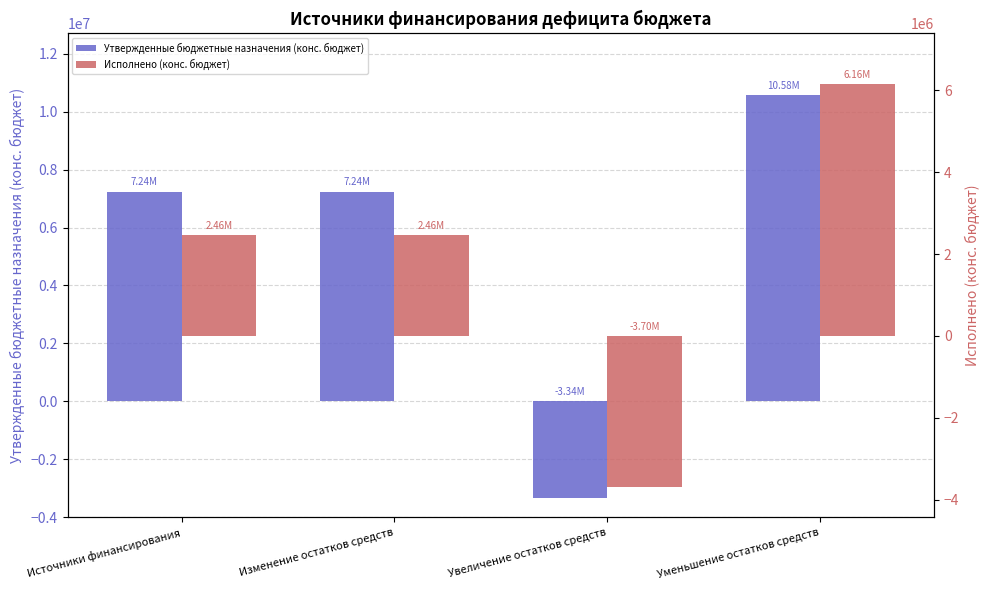

The Исполнено (конс. бюджет) series shows 9549419.9 at Уменьшение остатков средств. True or false?

False